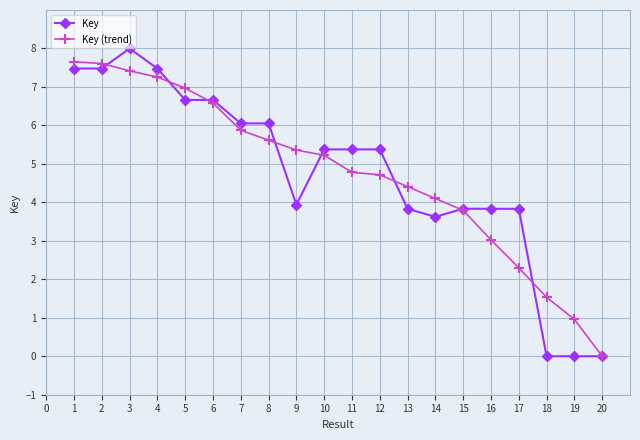

At 12, list the series in order from largest to smallest.

Key, Key (trend)